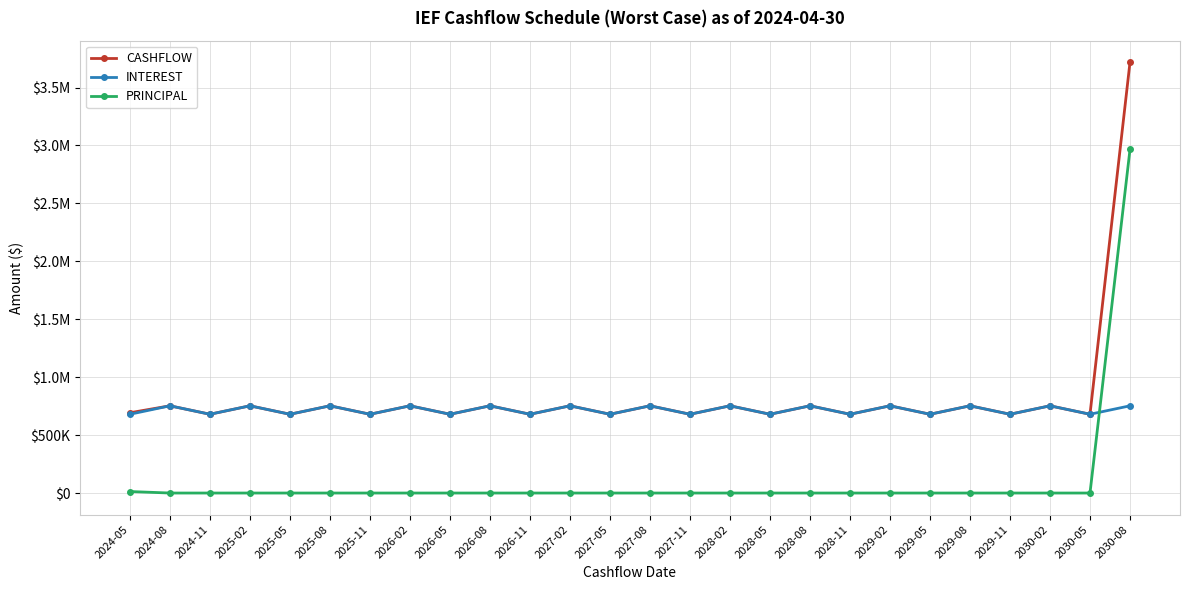

What is the label of the 3rd point from the left?

2024-11